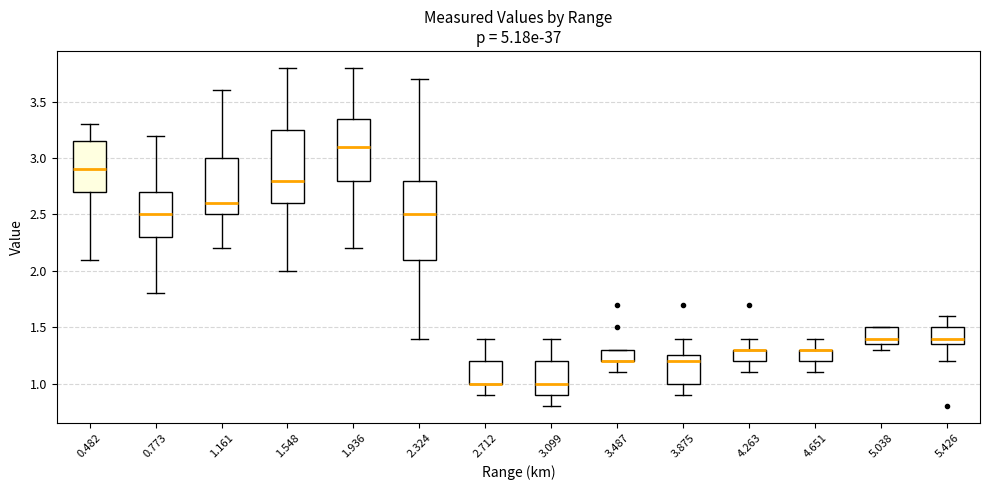

Reading left to right, transcribe this box plot: for each box, give where its median line is, the range the box spans, and where its two whiskers end, as read against the y-axis. The values are not printed on the chart, so give them approximately, as read against the axis.

0.482: median 2.90, box 2.70 to 3.15, whiskers 2.10 to 3.30
0.773: median 2.50, box 2.30 to 2.70, whiskers 1.80 to 3.20
1.161: median 2.60, box 2.50 to 3.00, whiskers 2.20 to 3.60
1.548: median 2.80, box 2.60 to 3.25, whiskers 2.00 to 3.80
1.936: median 3.10, box 2.80 to 3.35, whiskers 2.20 to 3.80
2.324: median 2.50, box 2.10 to 2.80, whiskers 1.40 to 3.70
2.712: median 1.00 (drawn on the box's lower edge), box 1.00 to 1.20, whiskers 0.90 to 1.40
3.099: median 1.00, box 0.90 to 1.20, whiskers 0.80 to 1.40
3.487: median 1.20 (drawn on the box's lower edge), box 1.20 to 1.30, whiskers 1.10 to 1.30
3.875: median 1.20, box 1.00 to 1.25, whiskers 0.90 to 1.40
4.263: median 1.30 (drawn on the box's upper edge), box 1.20 to 1.30, whiskers 1.10 to 1.40
4.651: median 1.30 (drawn on the box's upper edge), box 1.20 to 1.30, whiskers 1.10 to 1.40
5.038: median 1.40, box 1.35 to 1.50, whiskers 1.30 to 1.50
5.426: median 1.40, box 1.35 to 1.50, whiskers 1.20 to 1.60